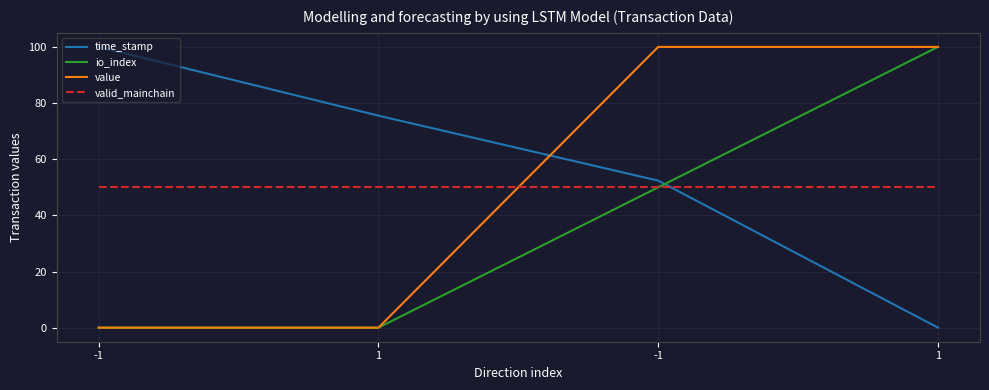

Where do value and valid_mainchain first cross each other?

1 and -1